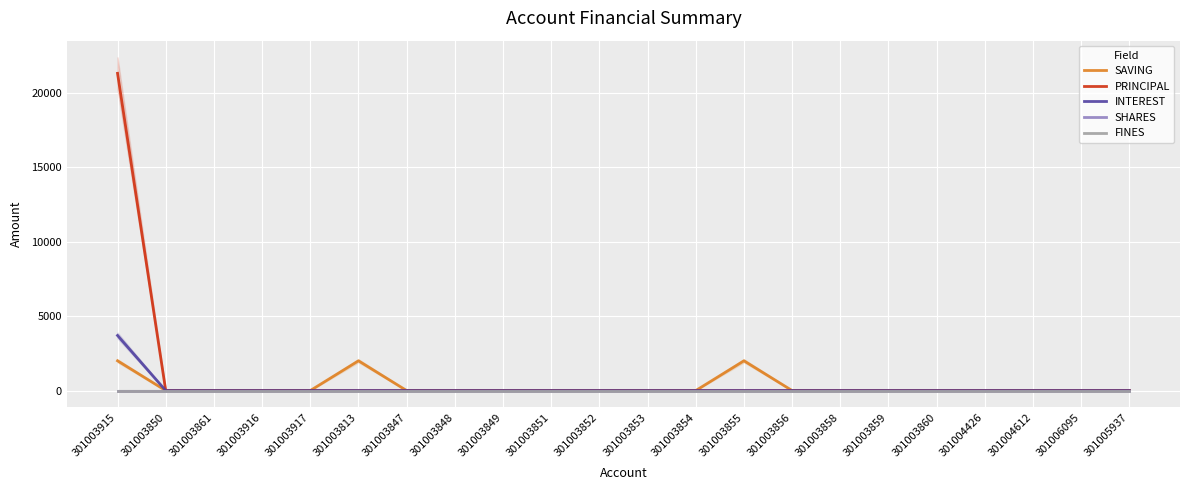

How many values in the INTEREST series exceed 0?

1